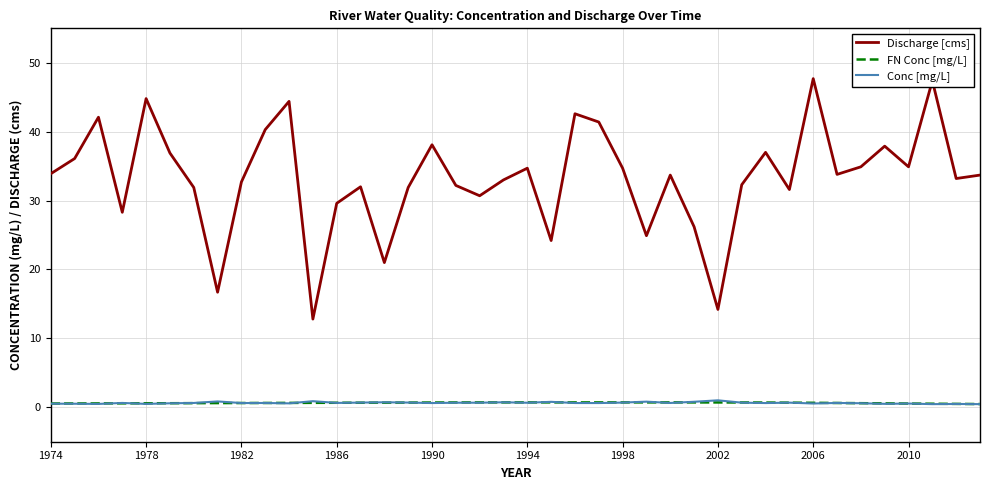

What is the maximum value shown in the chart?

47.7